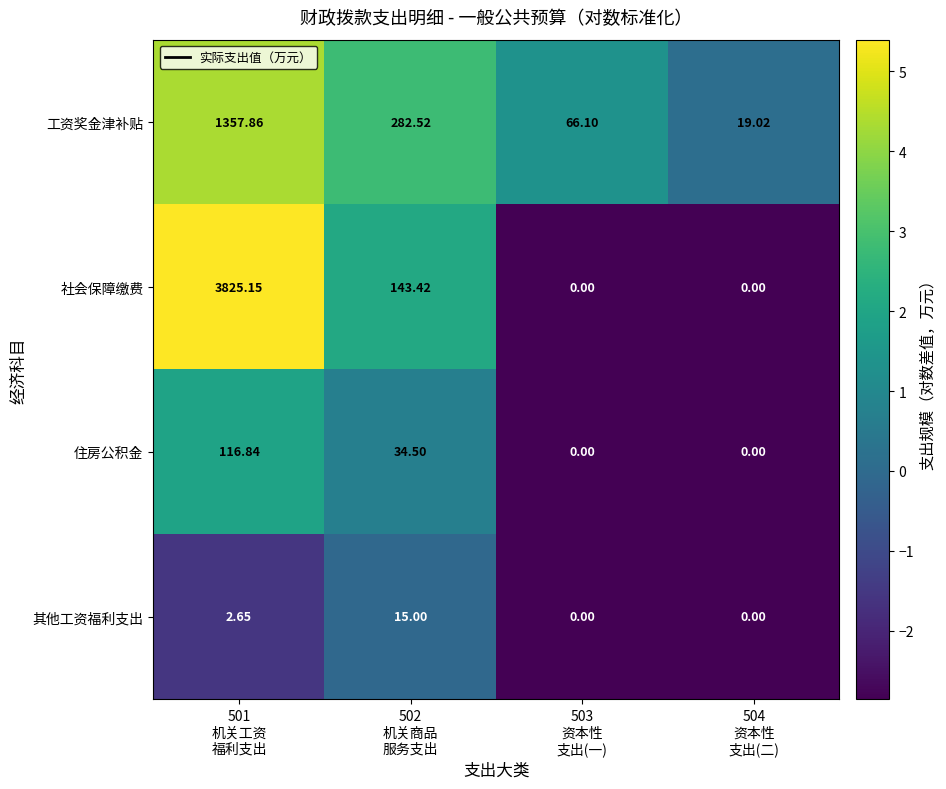

How many positive values does the 住房公积金 series have?

2